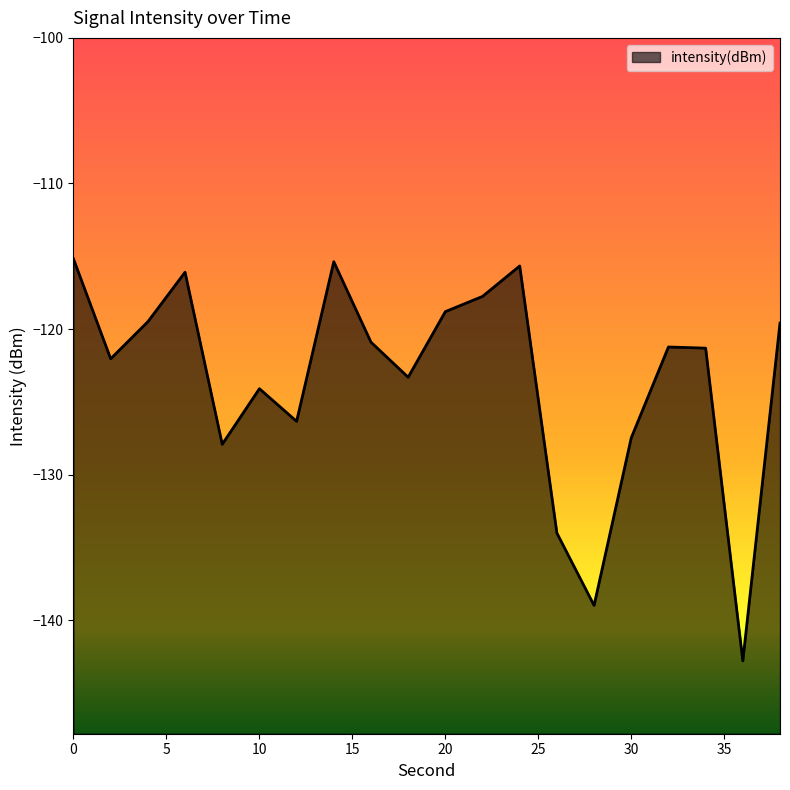

What is the change in value from 2 to 34?

+0.7